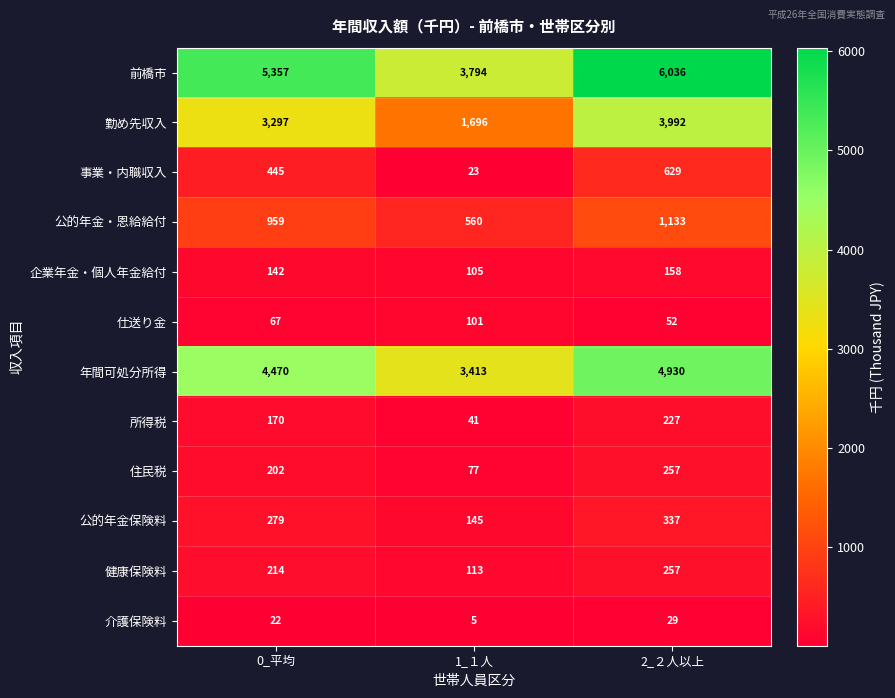

Count the number of data series in this chart.

12